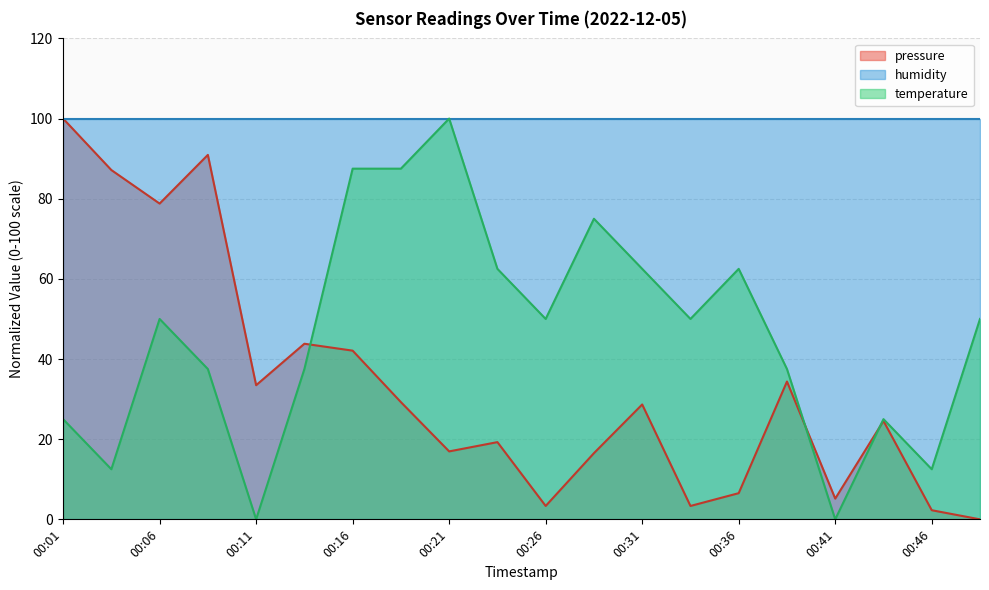

At which label does temperature reach its minimum?

00:11